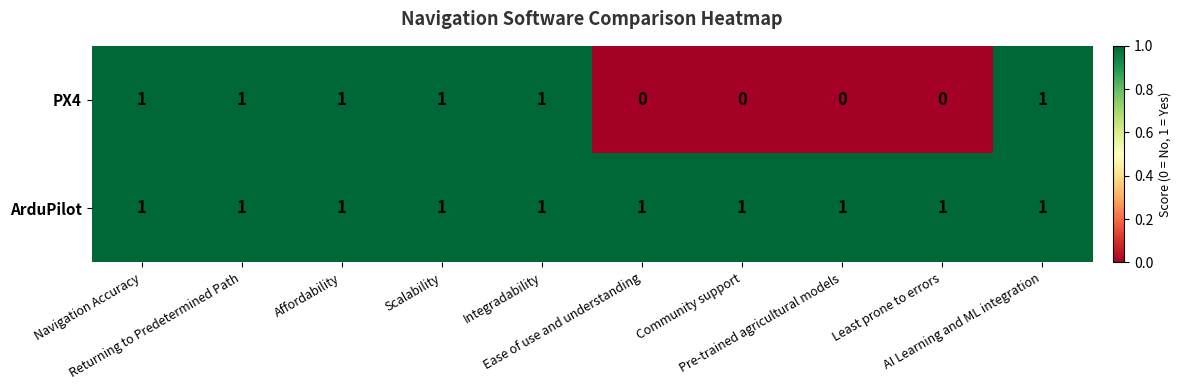

How many PX4 values are between 0 and 1?

10